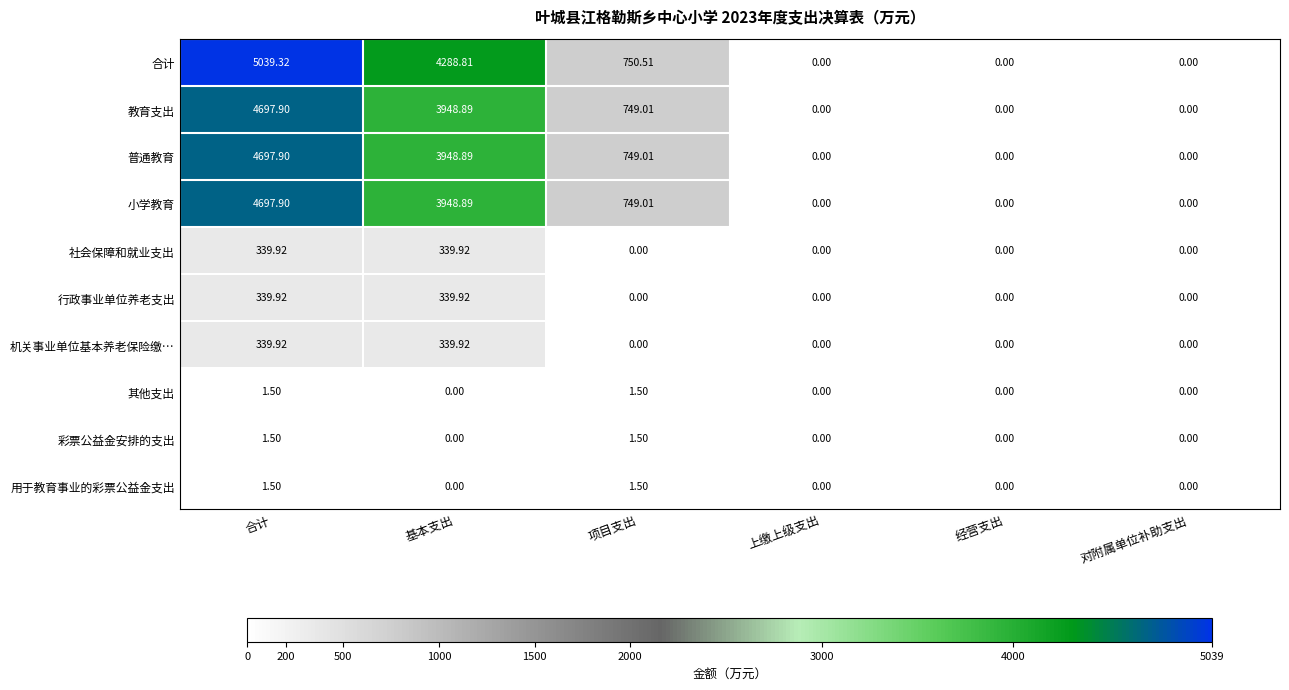

At which category is the sum across all series the highest?

合计